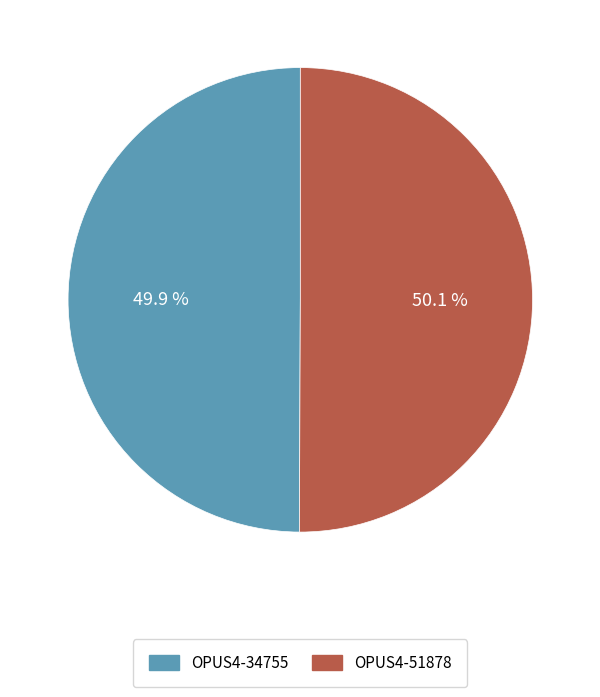

What percentage is the OPUS4-51878 slice, to the nearest percent?

50%